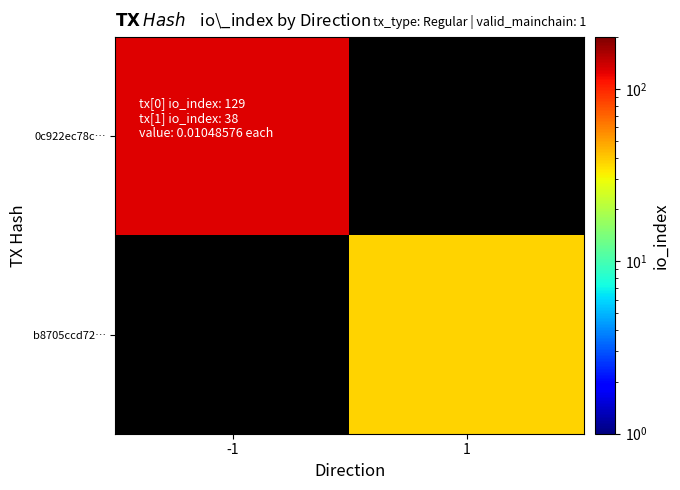

How many distinct data groups are displayed?

2